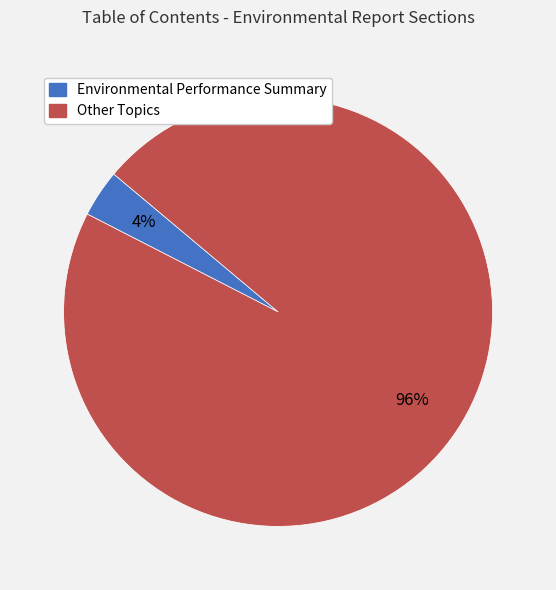

Does any single category account for the majority?

Yes